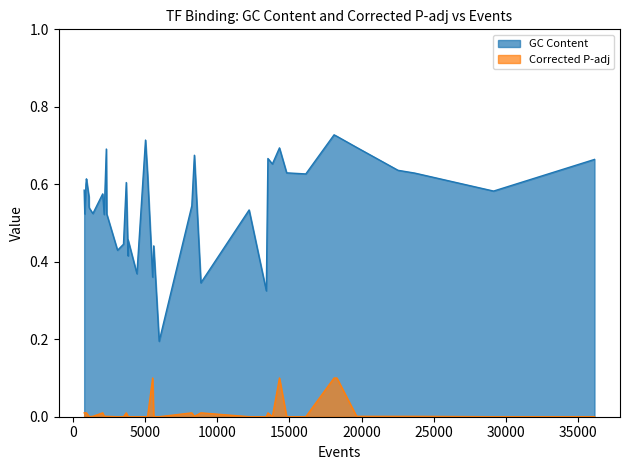

Which series has the widest spread of values?

GC Content